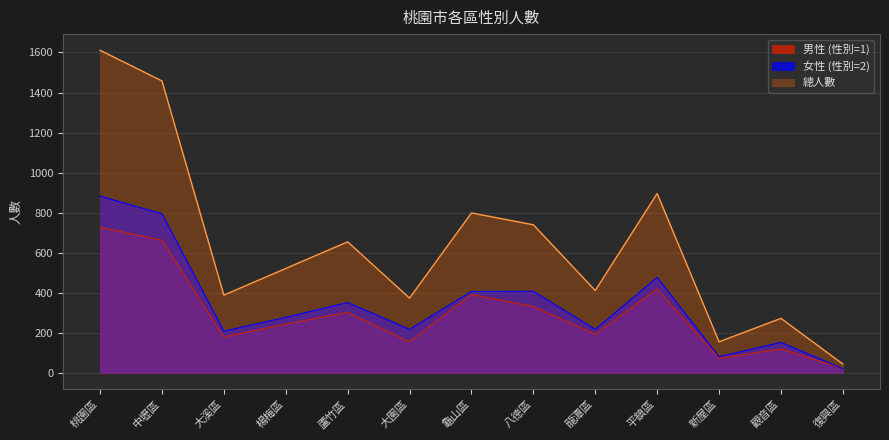

Which has a higher value, 觀音區 or 大園區?

大園區